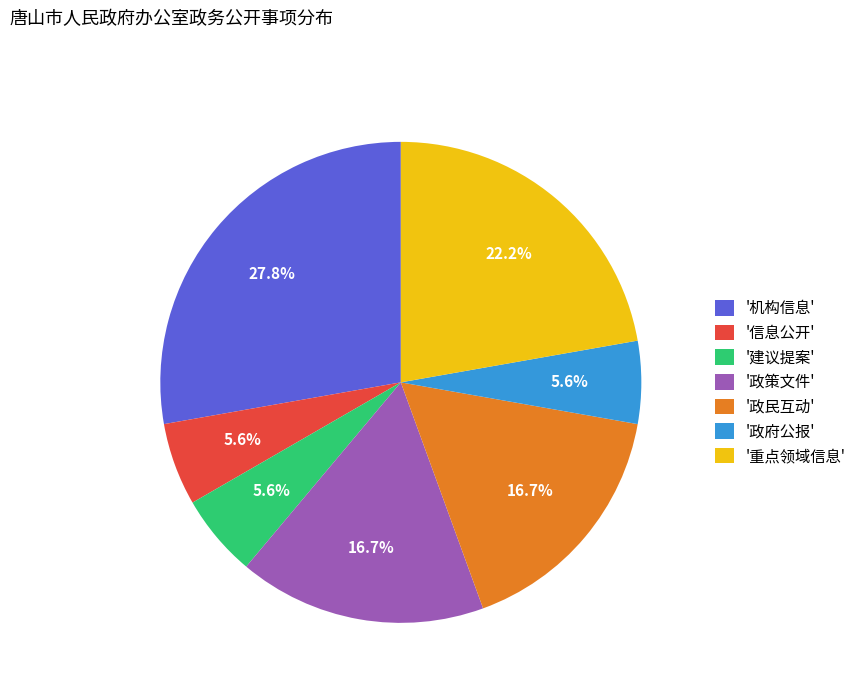

Approximately how many times larger is the value at '政府公报' compared to '信息公开'?

1.0